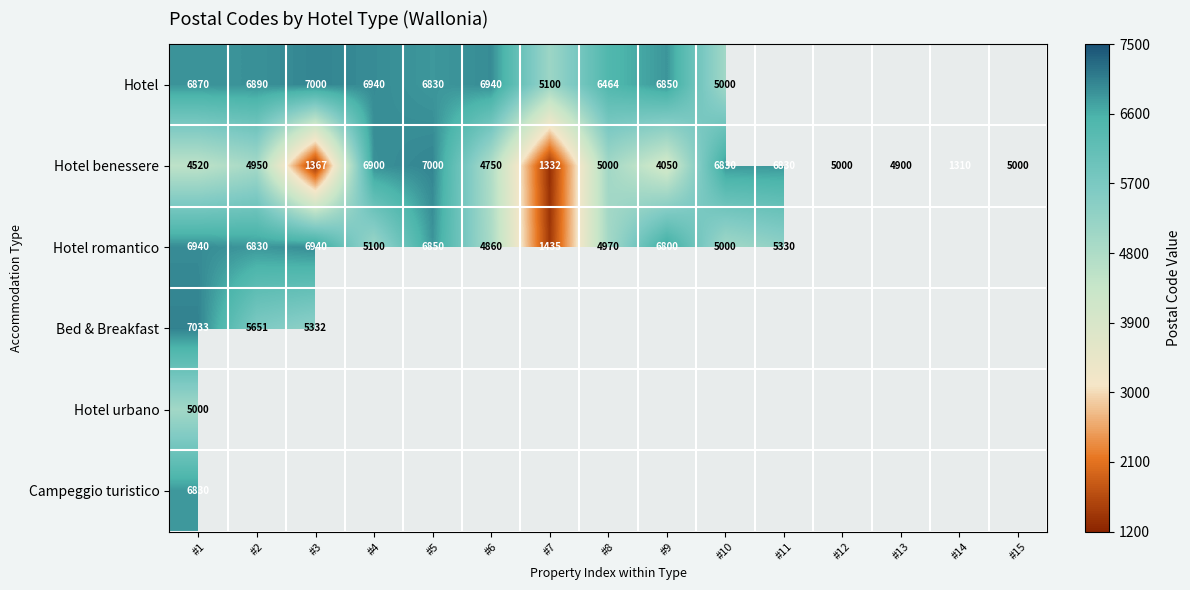

Which label corresponds to the largest value in the chart?

#1